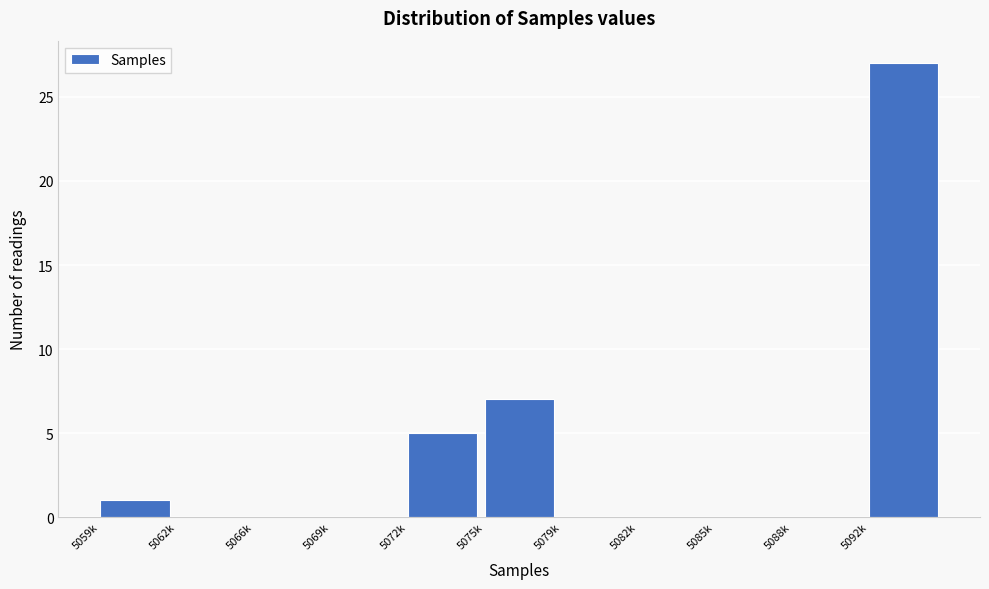

Reading left to right, list all the values displayed in this chart.

5059k=1	5062k=0	5066k=0	5069k=0	5072k=5	5075k=7	5079k=0	5082k=0	5085k=0	5088k=0	5092k=27